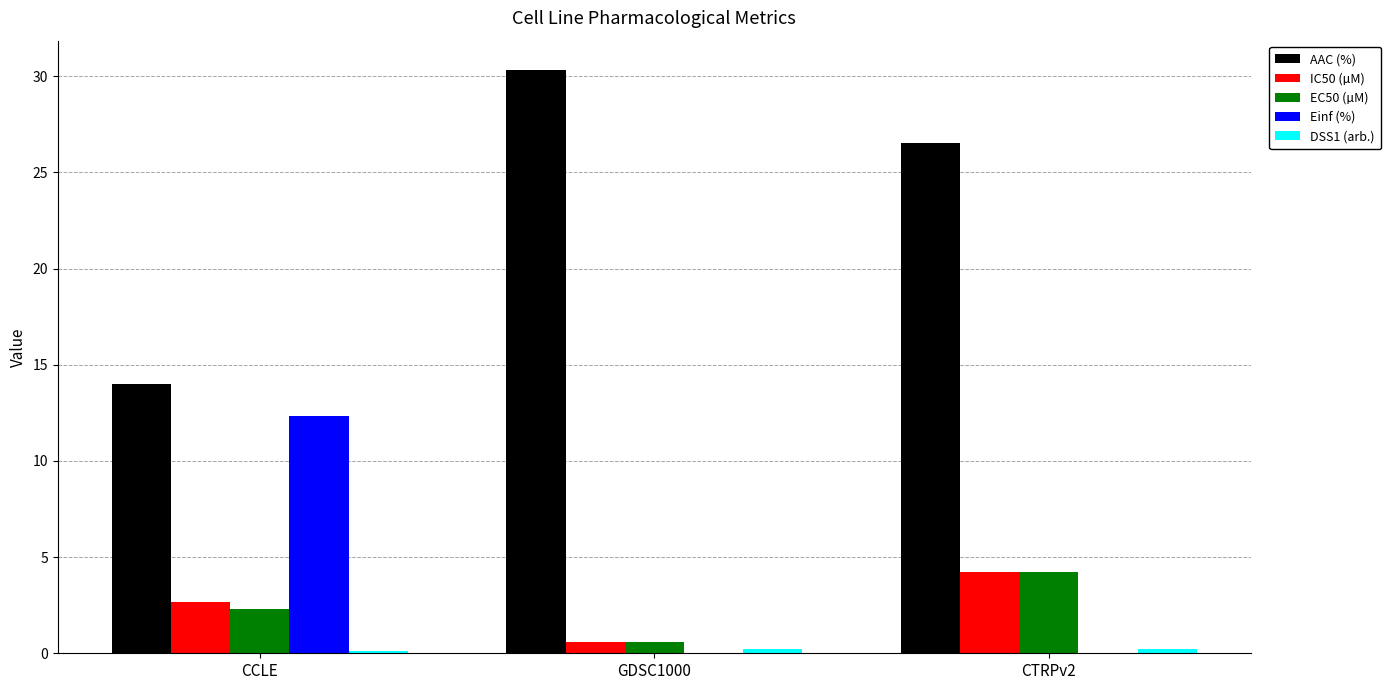

Count the number of categories in the chart.

3